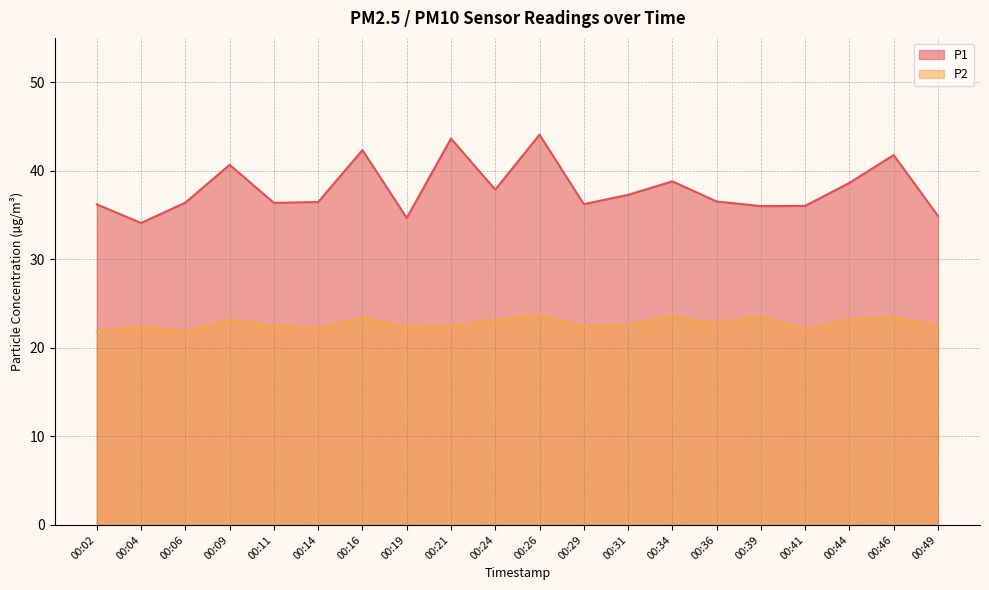

True or false: P2 has a value of 22.6 at 00:31.

True